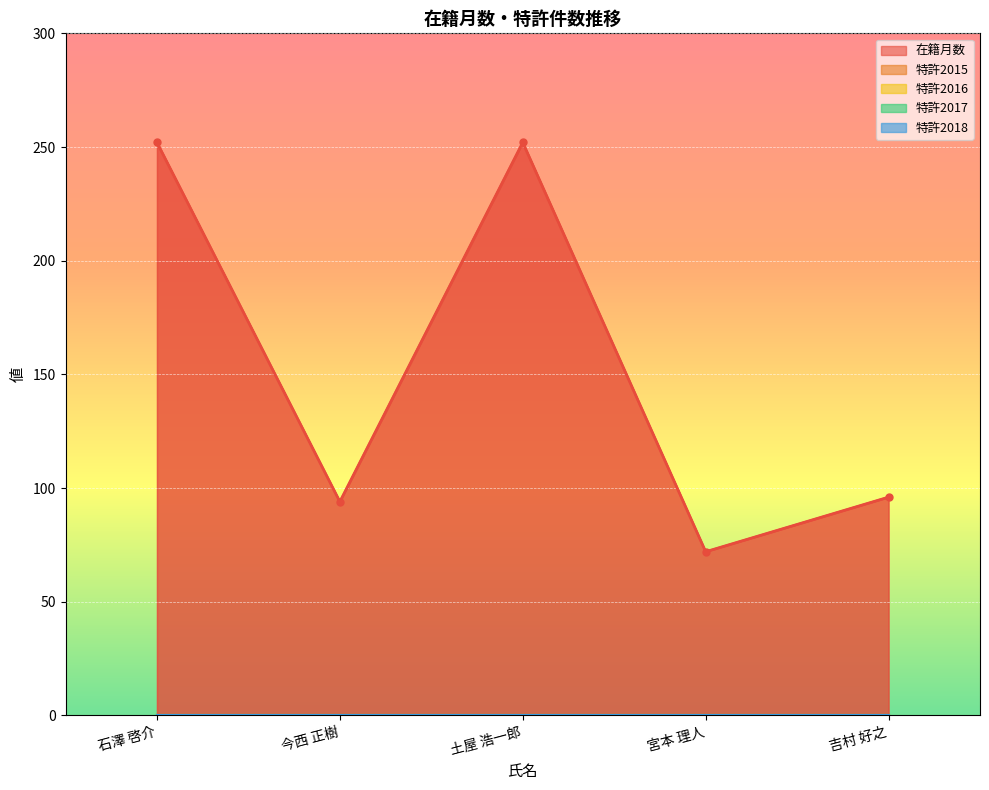

True or false: 特許2015 and 特許2017 intersect in this chart.

False